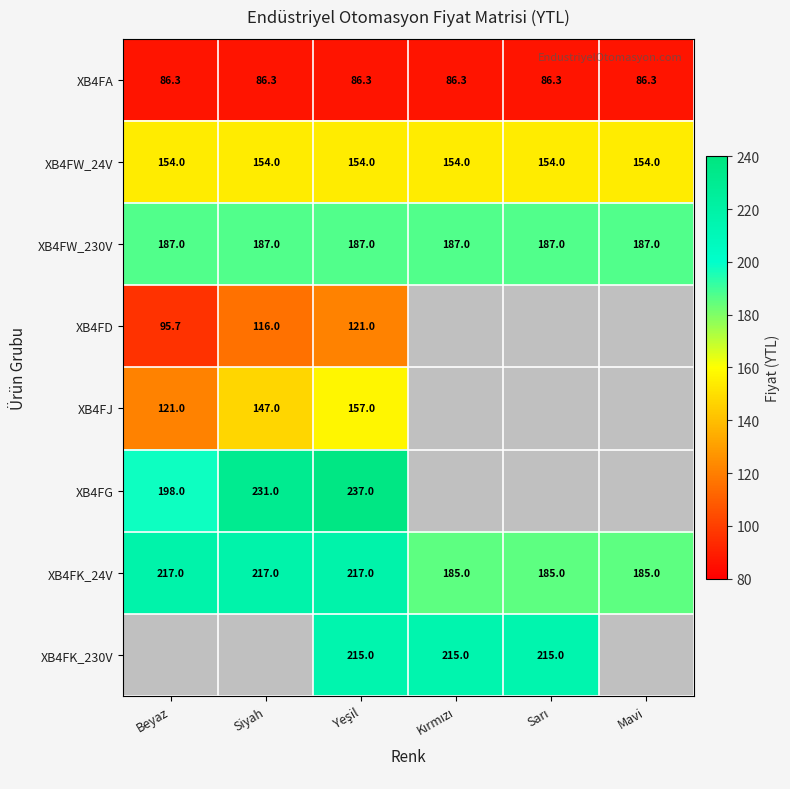

True or false: XB4FW_230V has a value of 187.0 at Mavi.

True